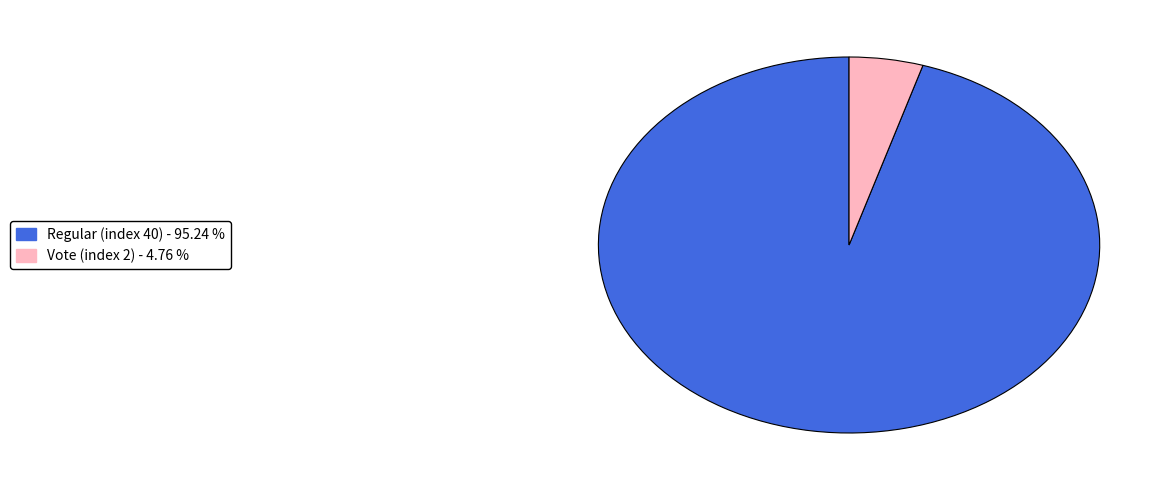

Which slice is the smallest?

Vote (index 2)